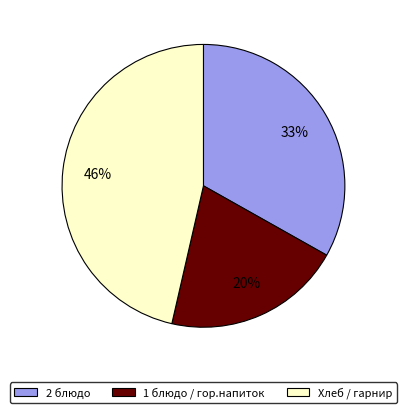

Is it true that 2 блюдо is 33% of the pie?

True